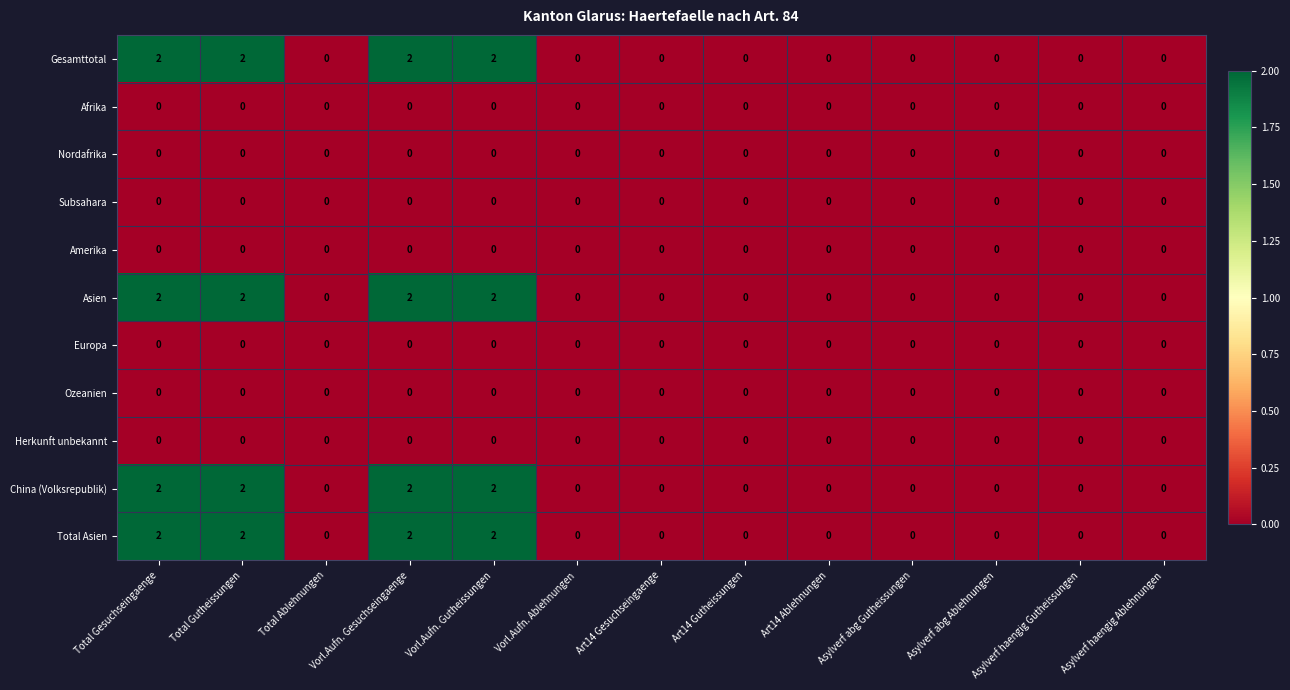

The value of China (Volksrepublik) at Vorl.Aufn. Gesuchseingaenge is 3. True or false?

False